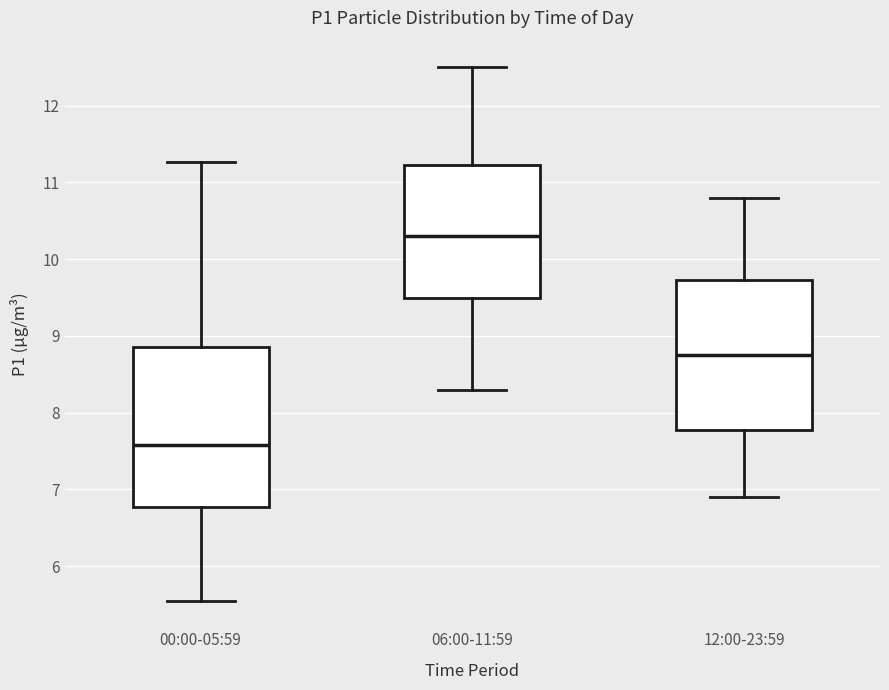

Where does the lower whisker of the box for 12:00-23:59 end on the y-axis? The values are not printed on the chart, so give them approximately, as read against the axis.

6.9